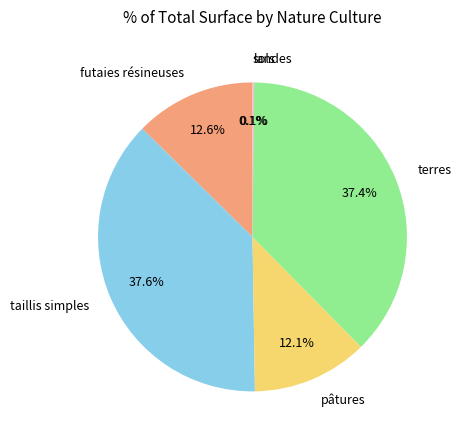

Is there any slice that represents more than half of the pie?

No